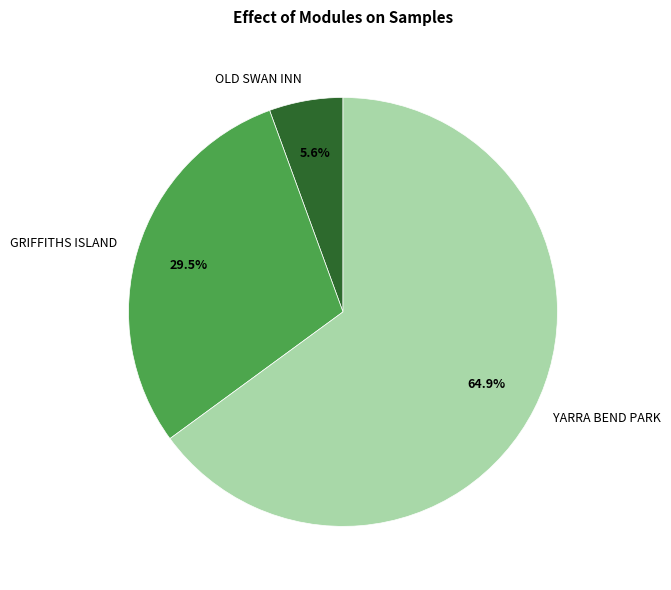

Do YARRA BEND PARK and OLD SWAN INN together represent more than half of the pie?

Yes